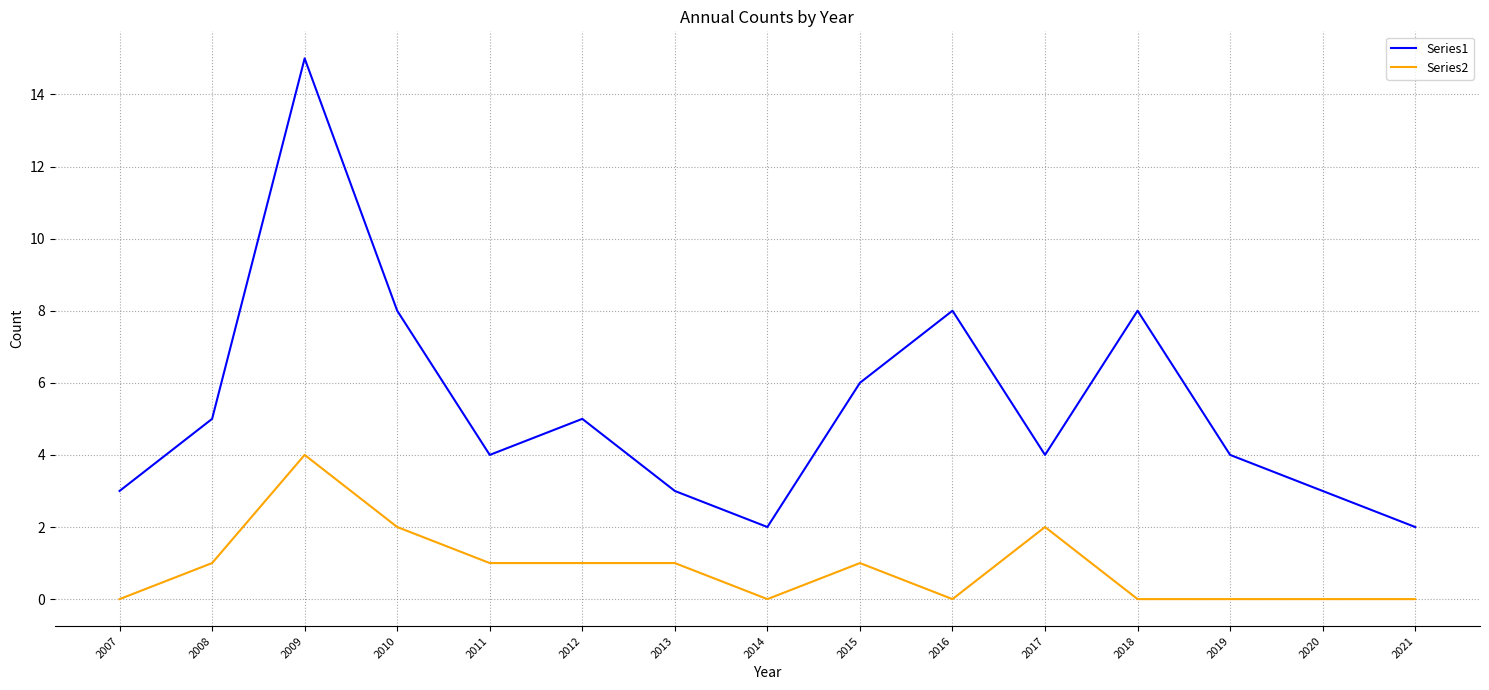

Reading left to right, list all the values displayed in this chart.

Series1: 3	5	15	8	4	5	3	2	6	8	4	8	4	3	2
Series2: 0	1	4	2	1	1	1	0	1	0	2	0	0	0	0